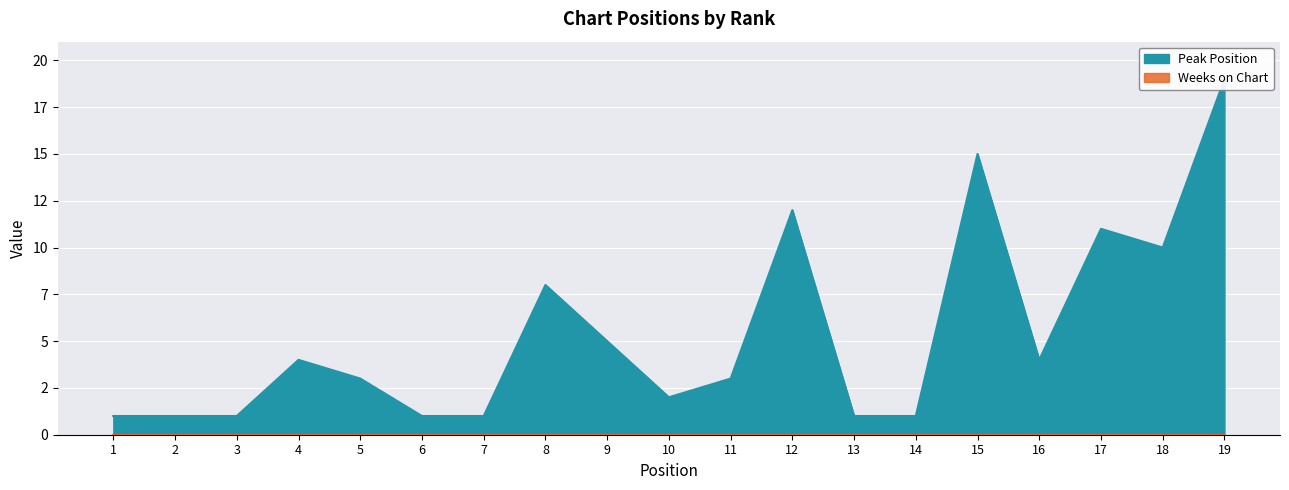

Reading left to right, extract all data points from this chart.

1=1	2=1	3=1	4=4	5=3	6=1	7=1	8=8	9=5	10=2	11=3	12=12	13=1	14=1	15=15	16=4	17=11	18=10	19=19